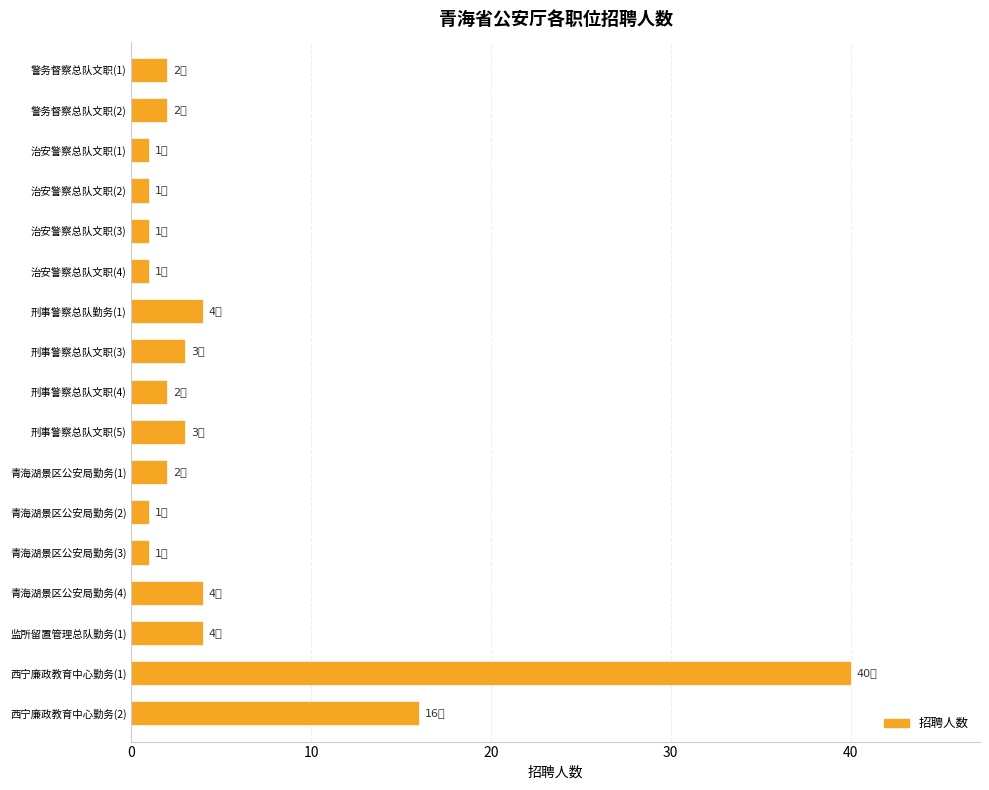

Reading top to bottom, transcribe all the data shown in this chart.

2	2	1	1	1	1	4	3	2	3	2	1	1	4	4	40	16